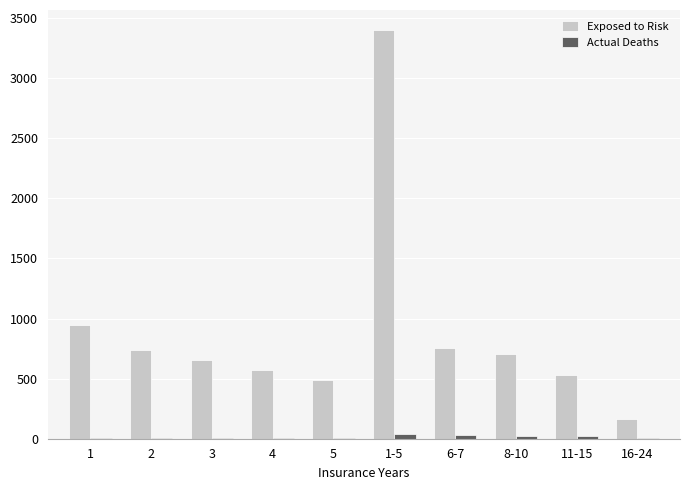

Is the value of Exposed to Risk at 1-5 greater than the value of Actual Deaths at 4?

Yes